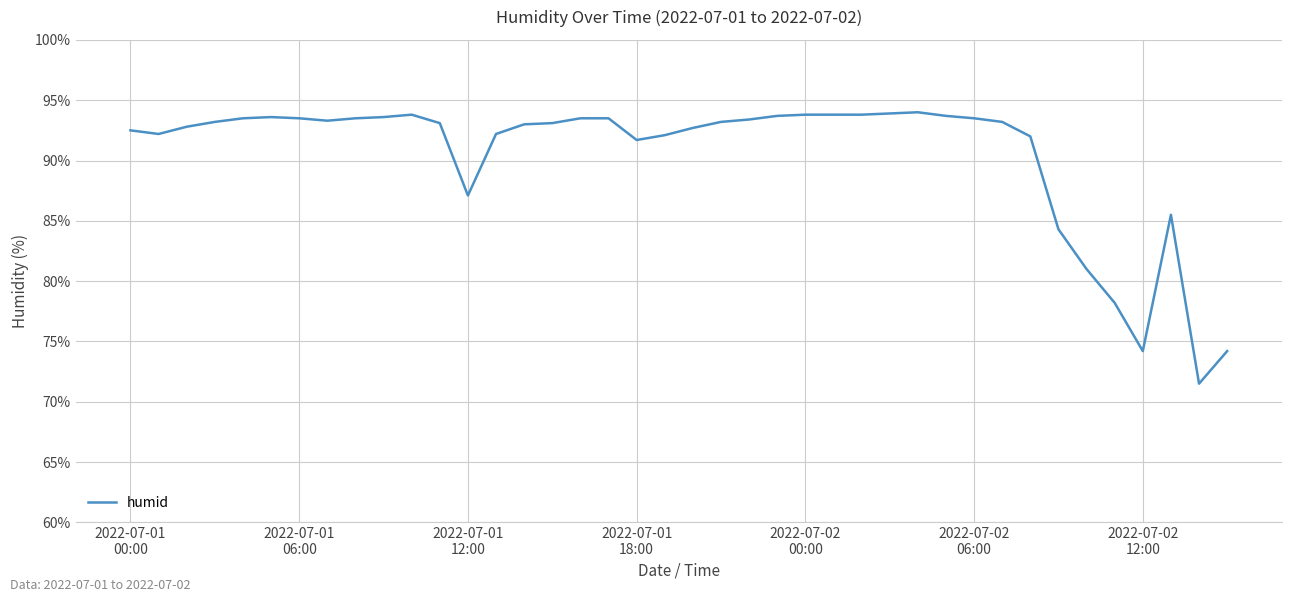

What is the smallest value displayed?

71.5